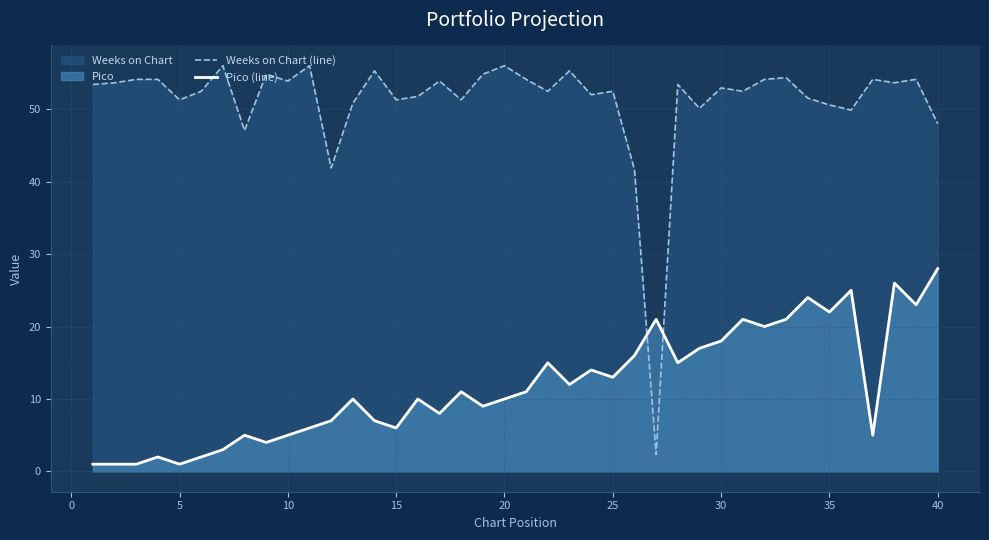

The Weeks on Chart (line) series shows 51.3 at 15. True or false?

True